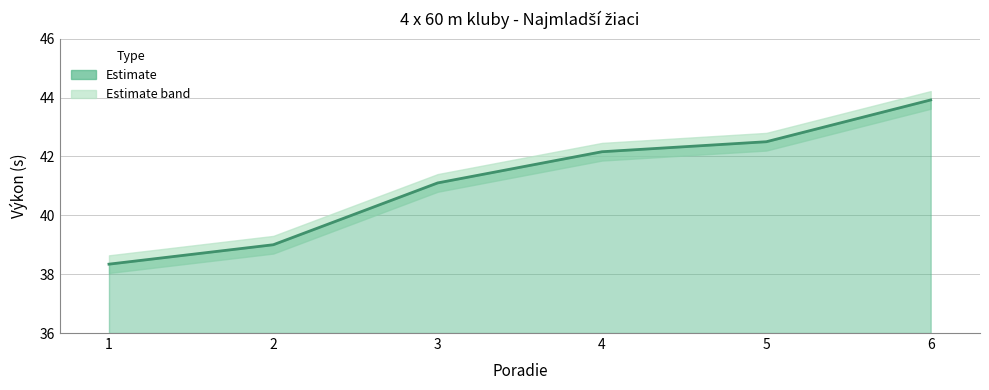

What is the value of the 3rd point from the left?

41.1